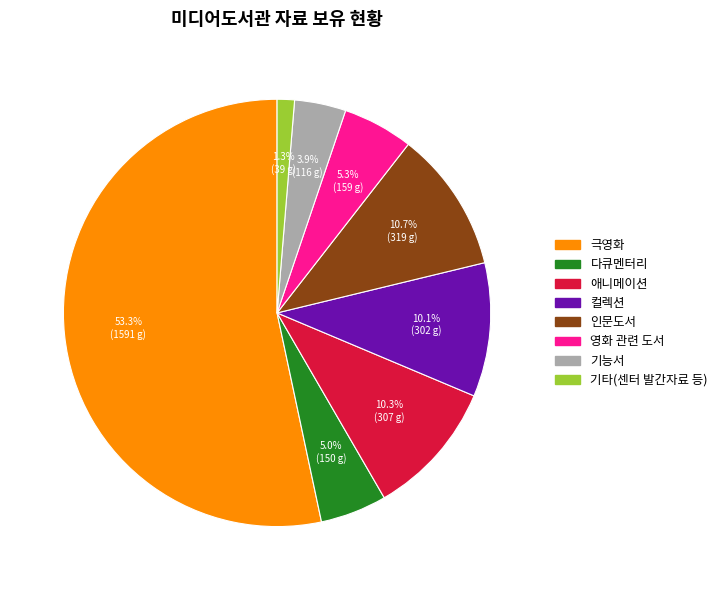

Which category accounts for the majority?

극영화